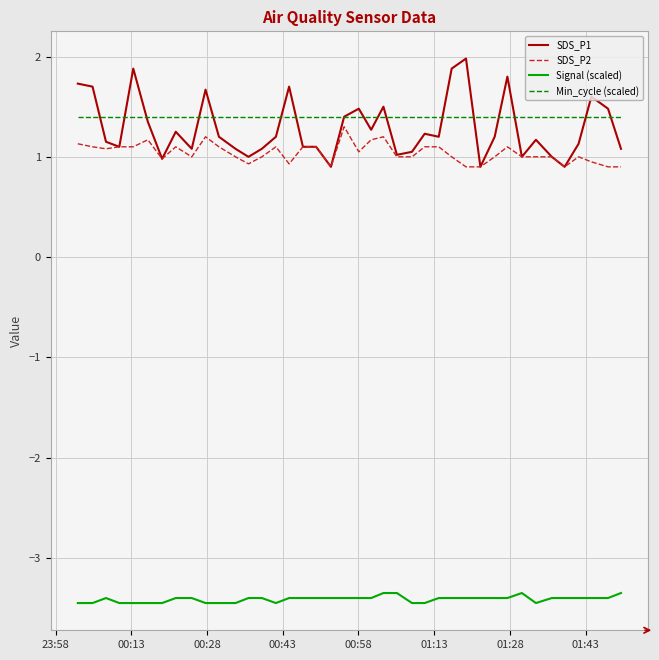

Which series has the largest range (max minus min)?

SDS_P1